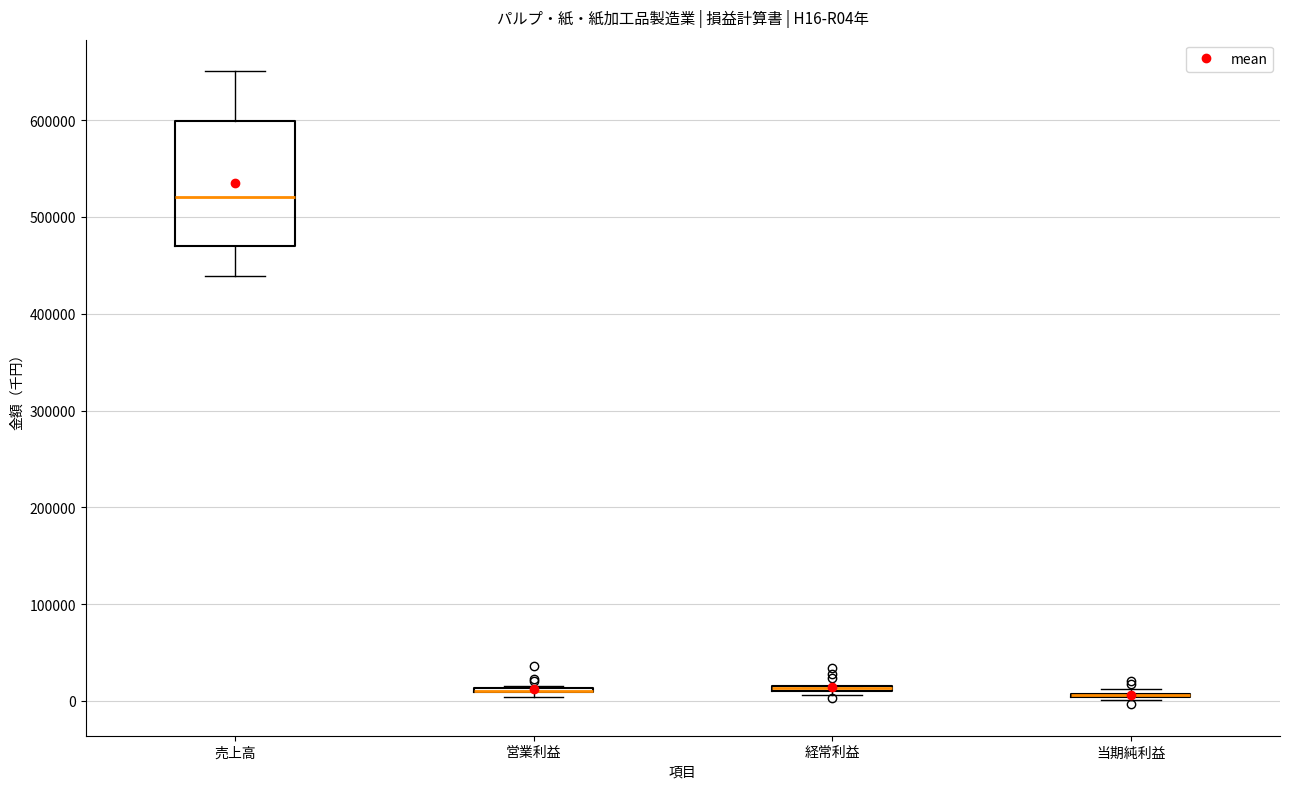

Comparing the boxes themselves (not the whiskers), which one is the tallest?

売上高